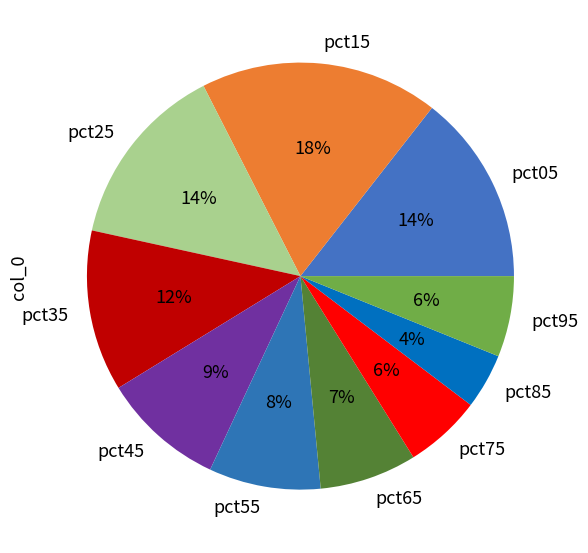

Which category has the biggest portion of the pie?

pct15